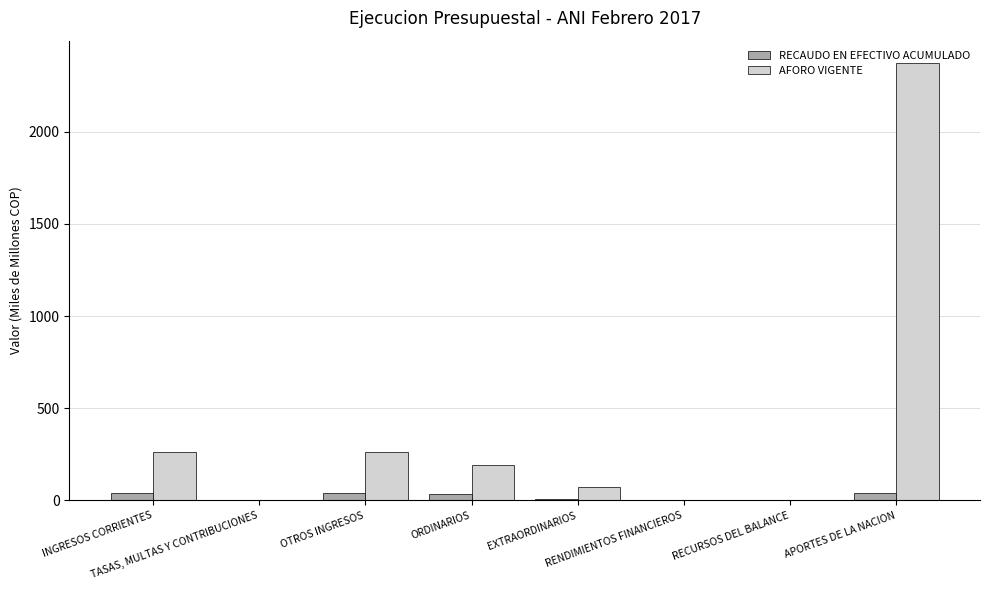

Which series has the largest total across all categories?

AFORO VIGENTE